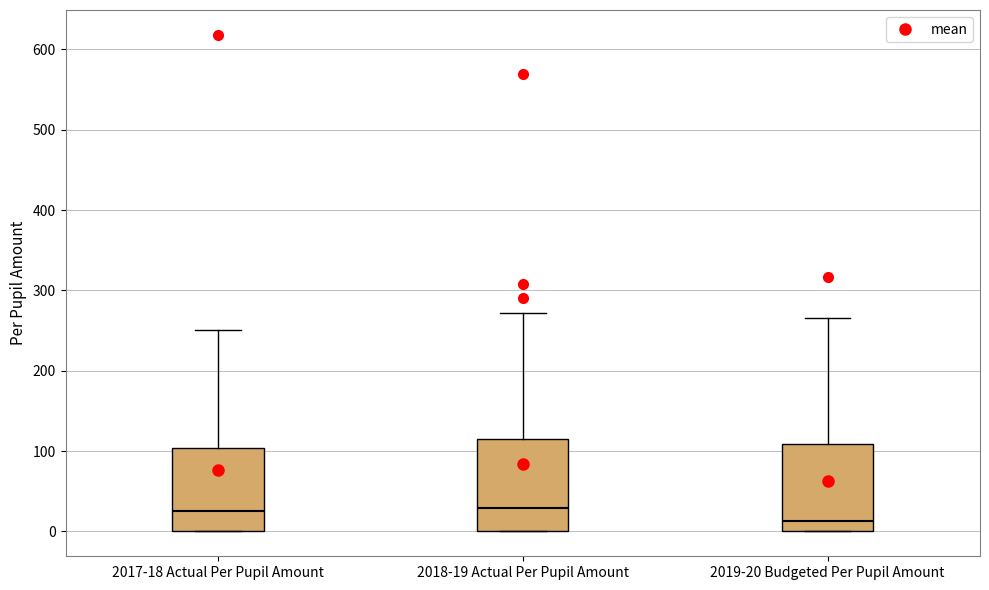

Reading left to right, transcribe this box plot: for each box, give where its median line is, the range the box spans, and where its two whiskers end, as read against the y-axis. The values are not printed on the chart, so give them approximately, as read against the axis.

2017-18 Actual Per Pupil Amount: median 30, box 0 to 100, whiskers 0 to 250
2018-19 Actual Per Pupil Amount: median 30, box 0 to 120, whiskers 0 to 270
2019-20 Budgeted Per Pupil Amount: median 10, box 0 to 110, whiskers 0 to 270